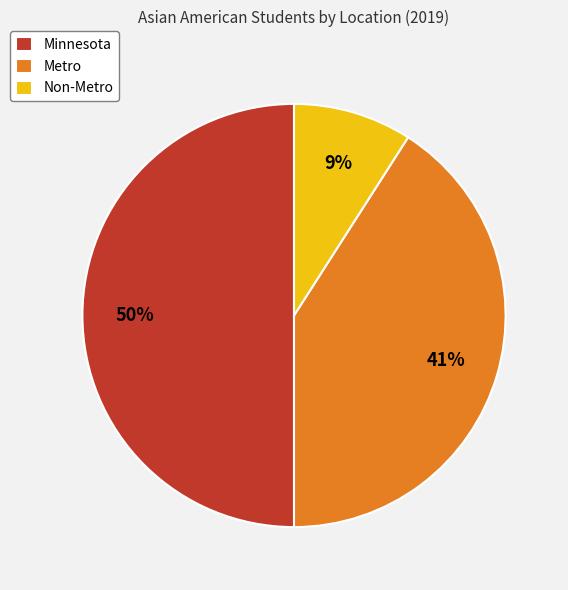

Does Non-Metro account for over 50% of the chart?

No